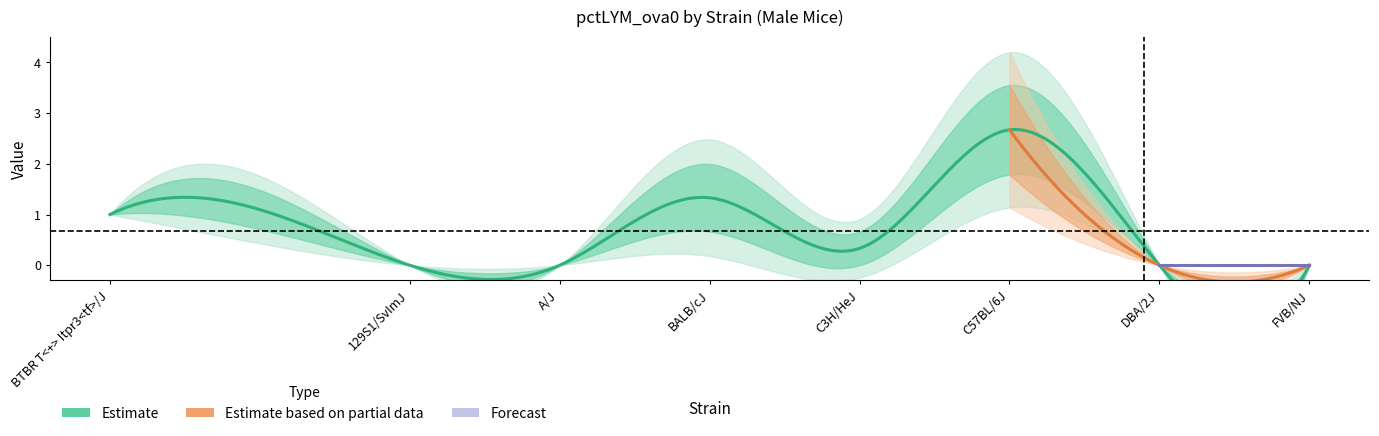

How many interior local peaks does the sem series have?

2